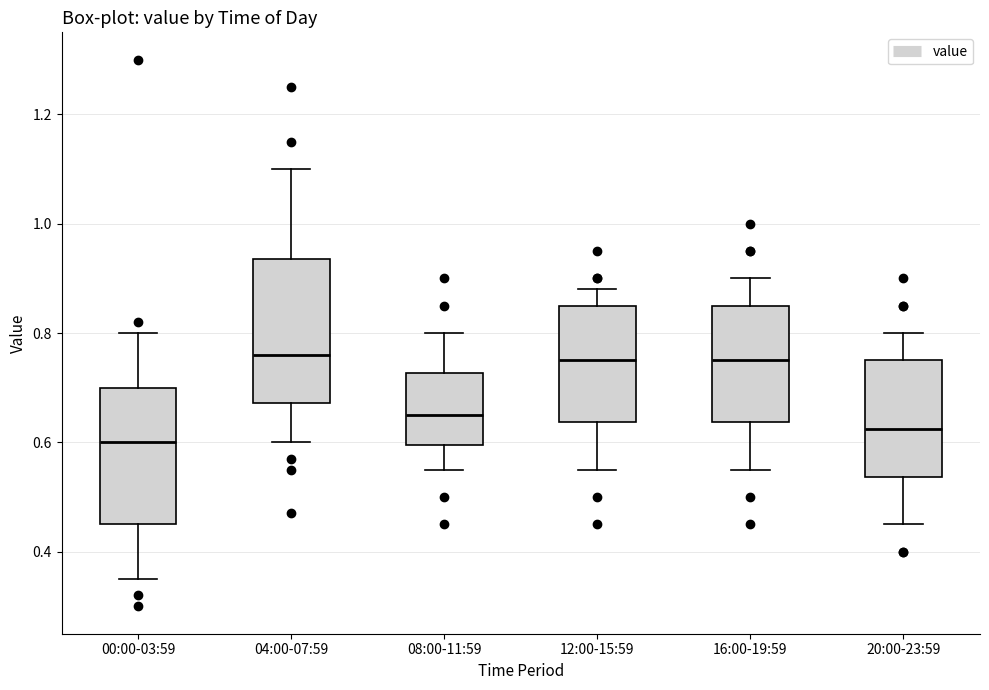

Where is the upper edge of the box for 08:00-11:59 on the y-axis? The values are not printed on the chart, so give them approximately, as read against the axis.

0.72